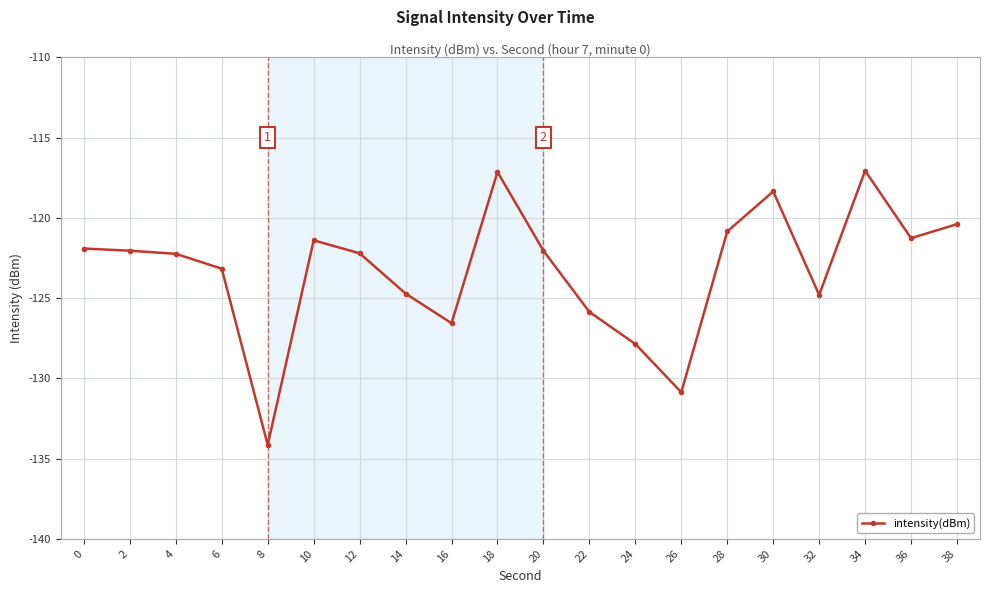

Is it true that the value at 22 is -125.9?

True